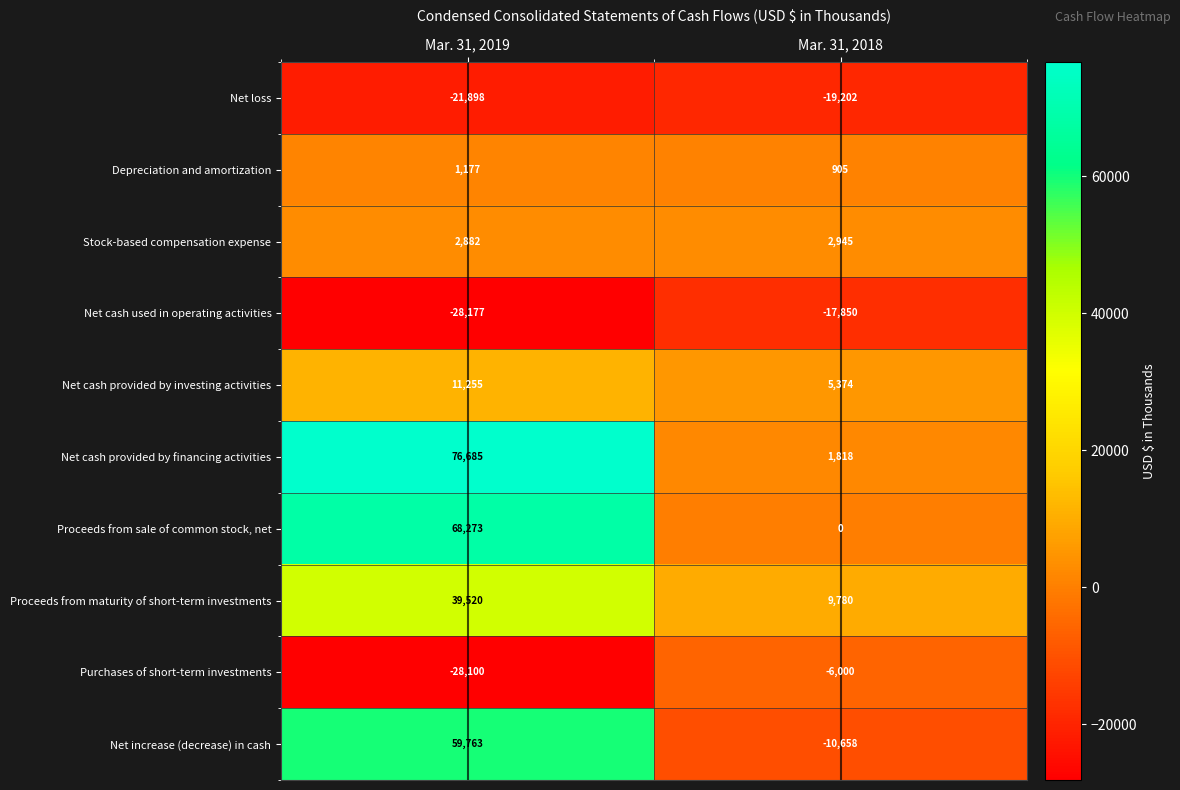

The Net increase (decrease) in cash series shows 39078 at Mar. 31, 2019. True or false?

False